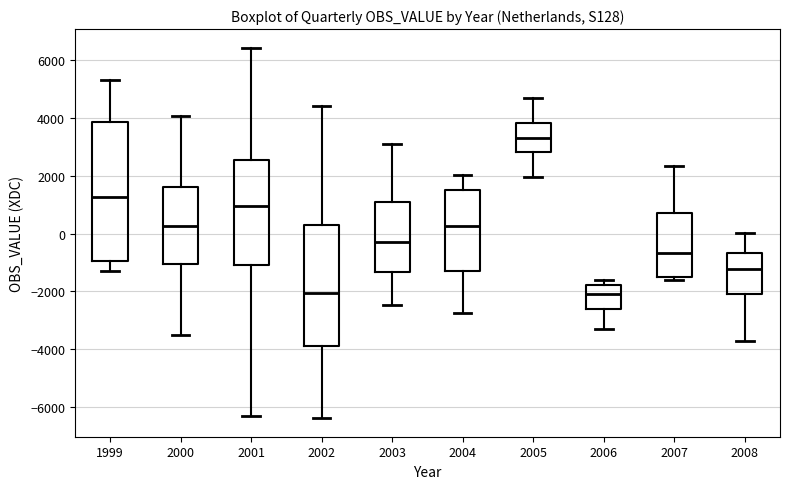

Reading left to right, transcribe this box plot: for each box, give where its median line is, the range the box spans, and where its two whiskers end, as read against the y-axis. The values are not printed on the chart, so give them approximately, as read against the axis.

1999: median 1200, box -1000 to 3800, whiskers -1200 to 5400
2000: median 200, box -1000 to 1600, whiskers -3600 to 4000
2001: median 1000, box -1000 to 2600, whiskers -6400 to 6400
2002: median -2000, box -3800 to 400, whiskers -6400 to 4400
2003: median -200, box -1400 to 1000, whiskers -2400 to 3200
2004: median 200, box -1200 to 1600, whiskers -2800 to 2000
2005: median 3400, box 2800 to 3800, whiskers 2000 to 4800
2006: median -2000, box -2600 to -1800, whiskers -3200 to -1600
2007: median -600, box -1600 to 800, whiskers -1600 (just below the box's lower edge) to 2400
2008: median -1200, box -2000 to -600, whiskers -3800 to 0